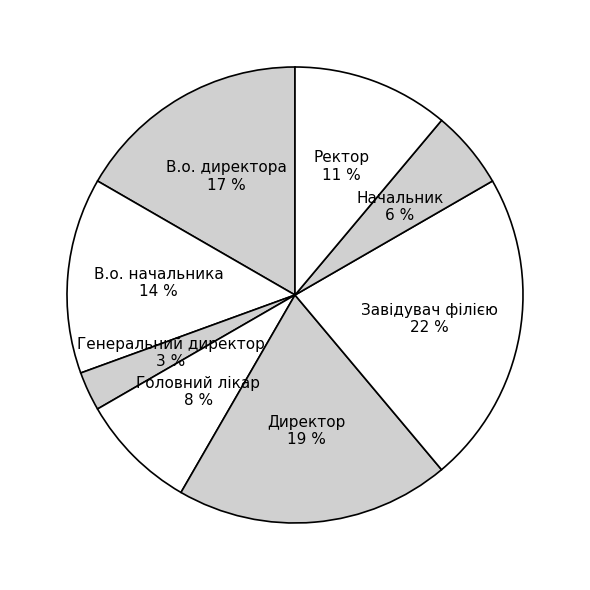

Does Директор represent more than half of the total?

No